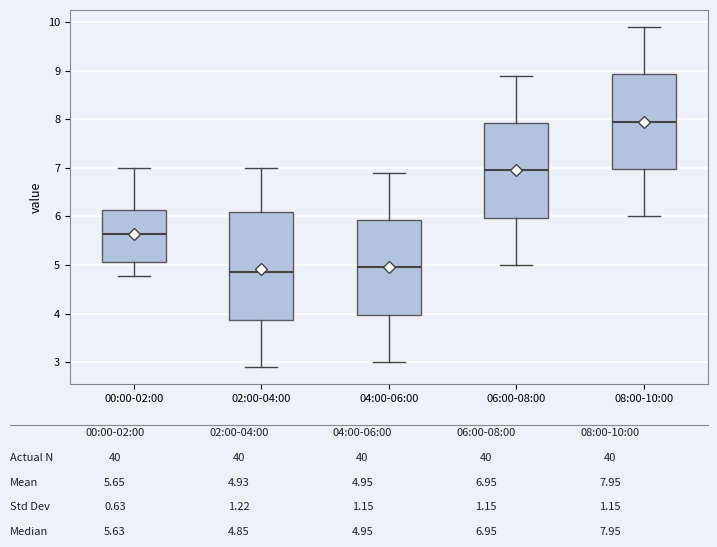

Which box's median line is the lowest?

02:00-04:00